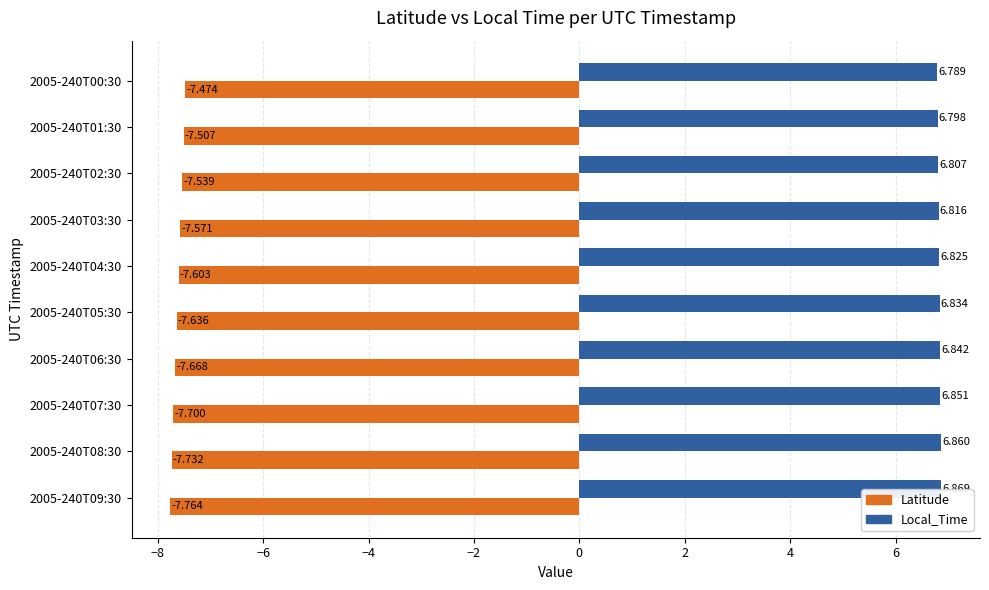

What is the sum of all Latitude values?

-76.2